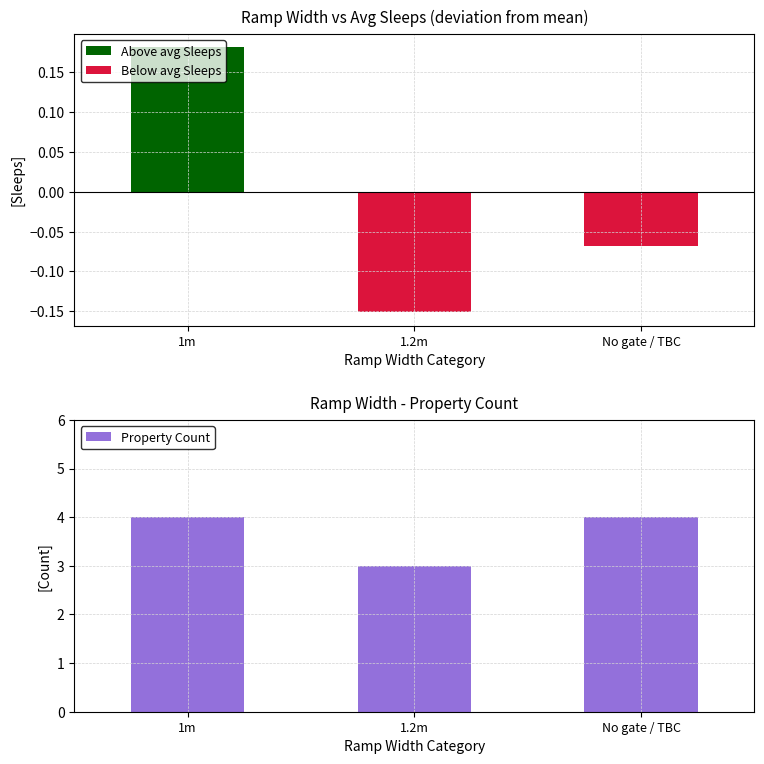

Rank the categories by value from highest to lowest.

1m, No gate / TBC, 1.2m